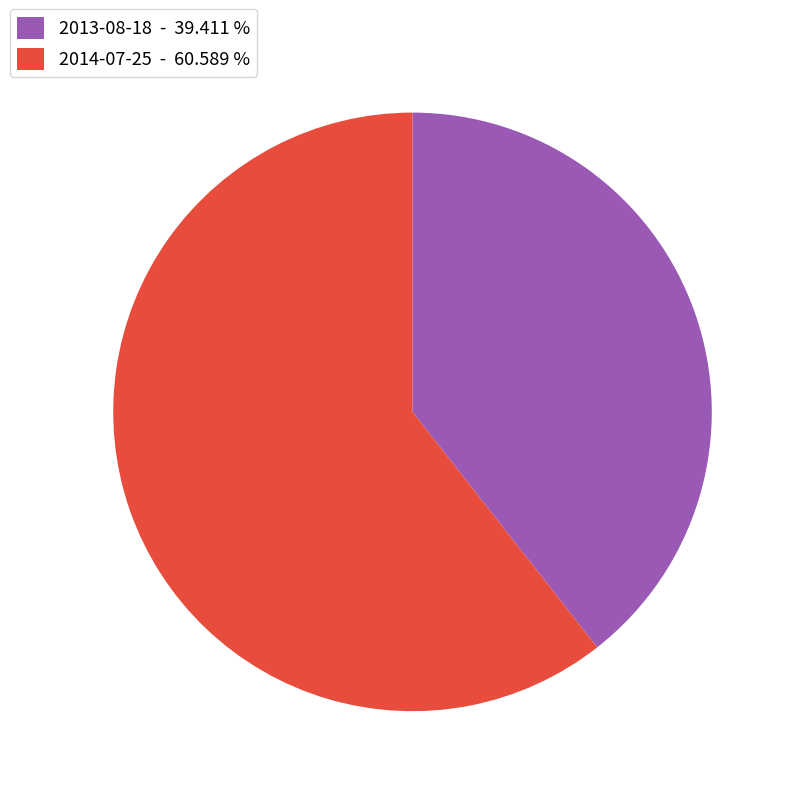

Count the number of slices in the pie.

2